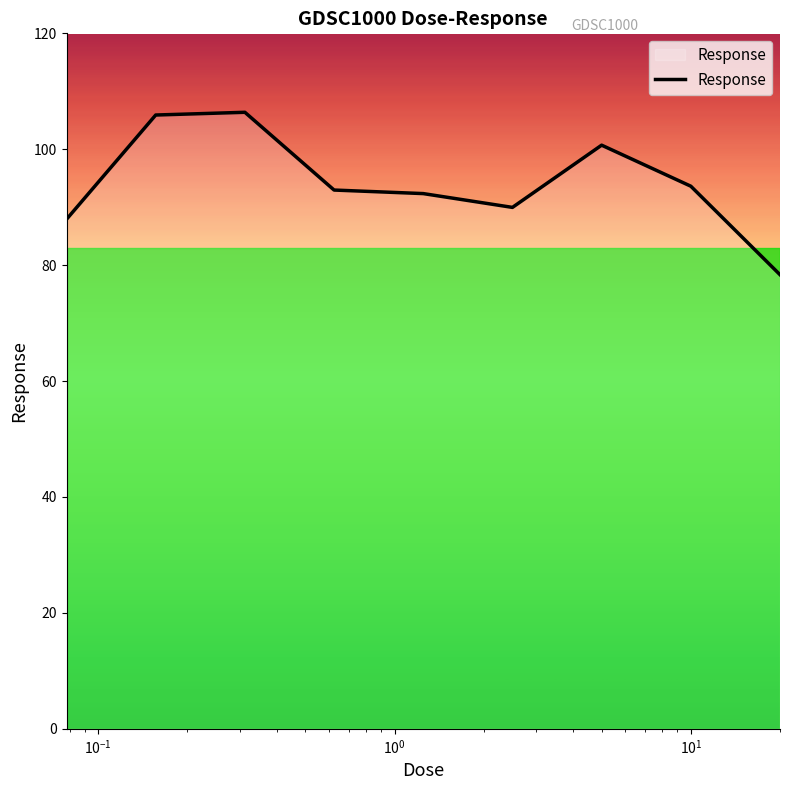

What is the maximum value shown in the chart?

106.4